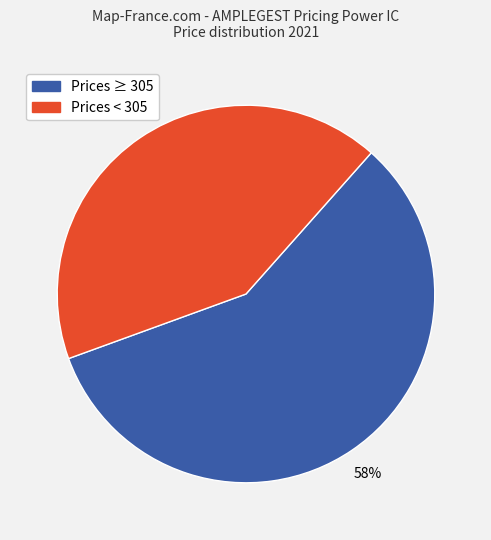

True or false: Prices < 305 accounts for 55% of the total.

False